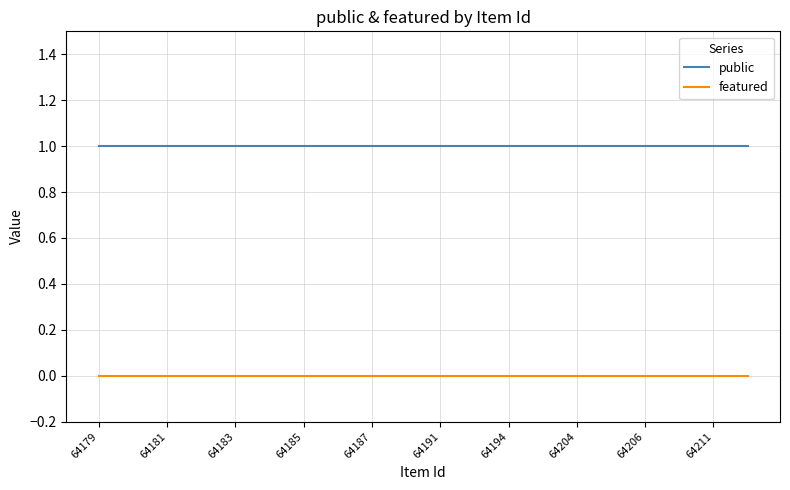

True or false: featured and public intersect in this chart.

False